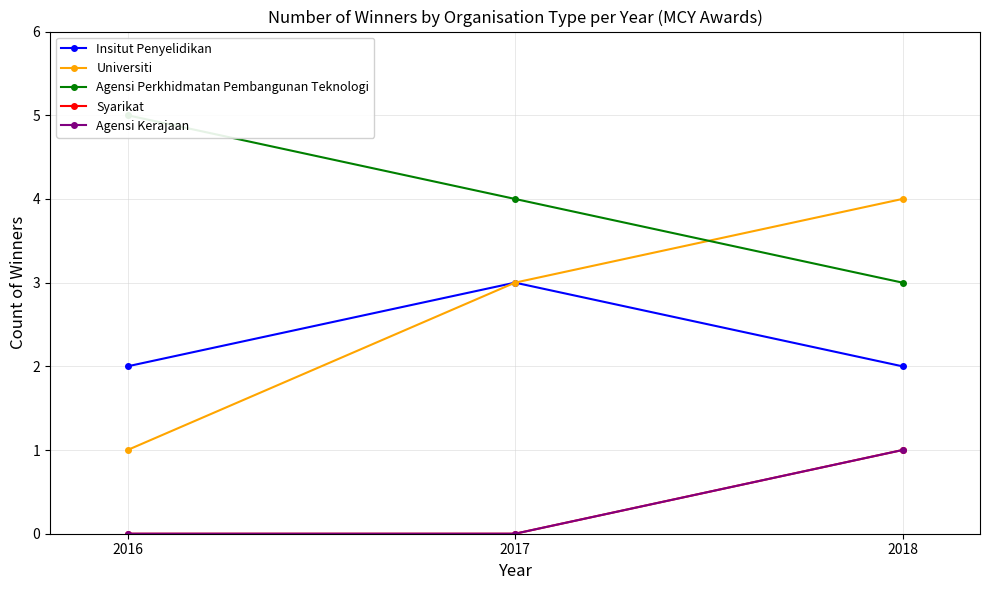

How many Agensi Perkhidmatan Pembangunan Teknologi values are between 3 and 5?

3